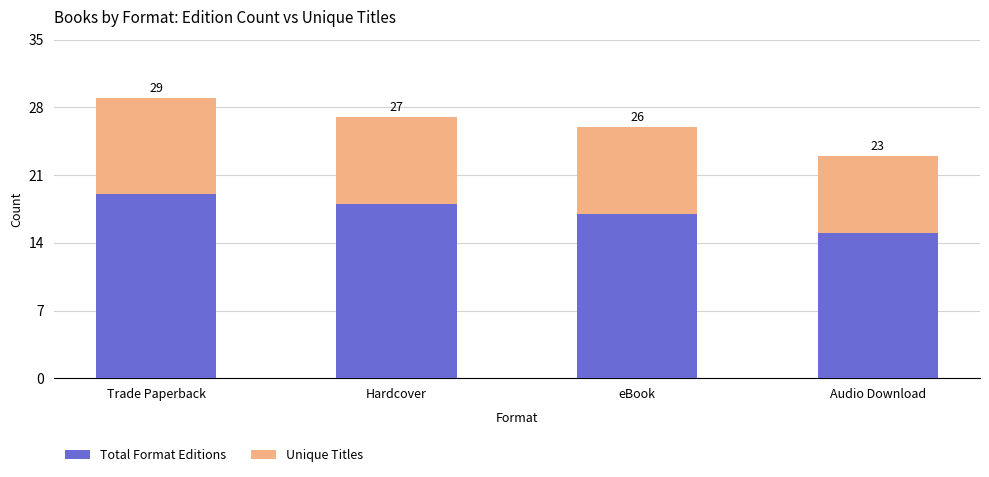

What are all the series names shown in the legend?

Total Format Editions, Unique Titles